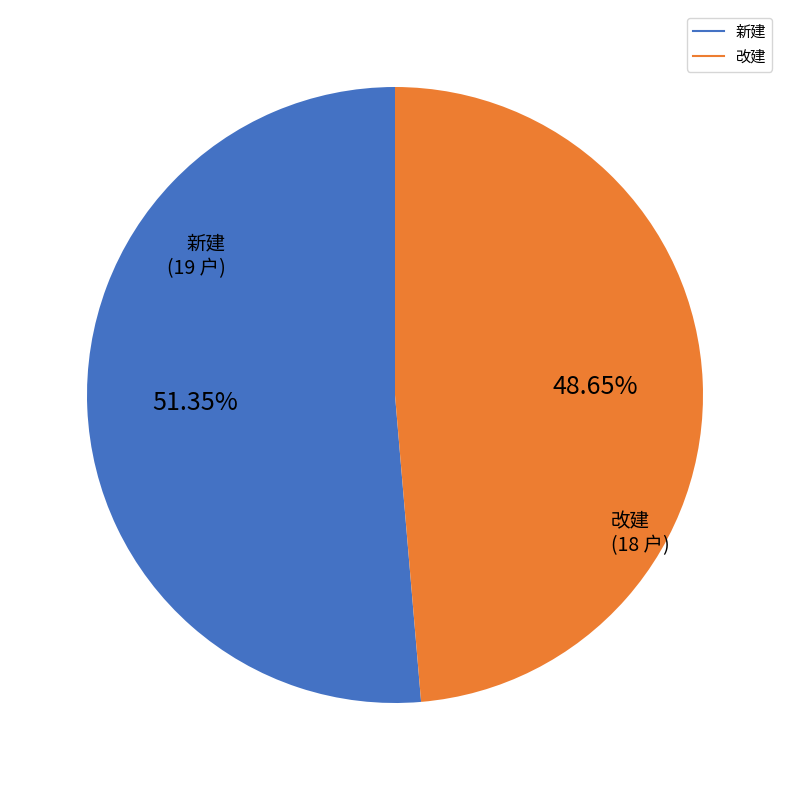

Between 新建 and 改建, which is larger?

新建